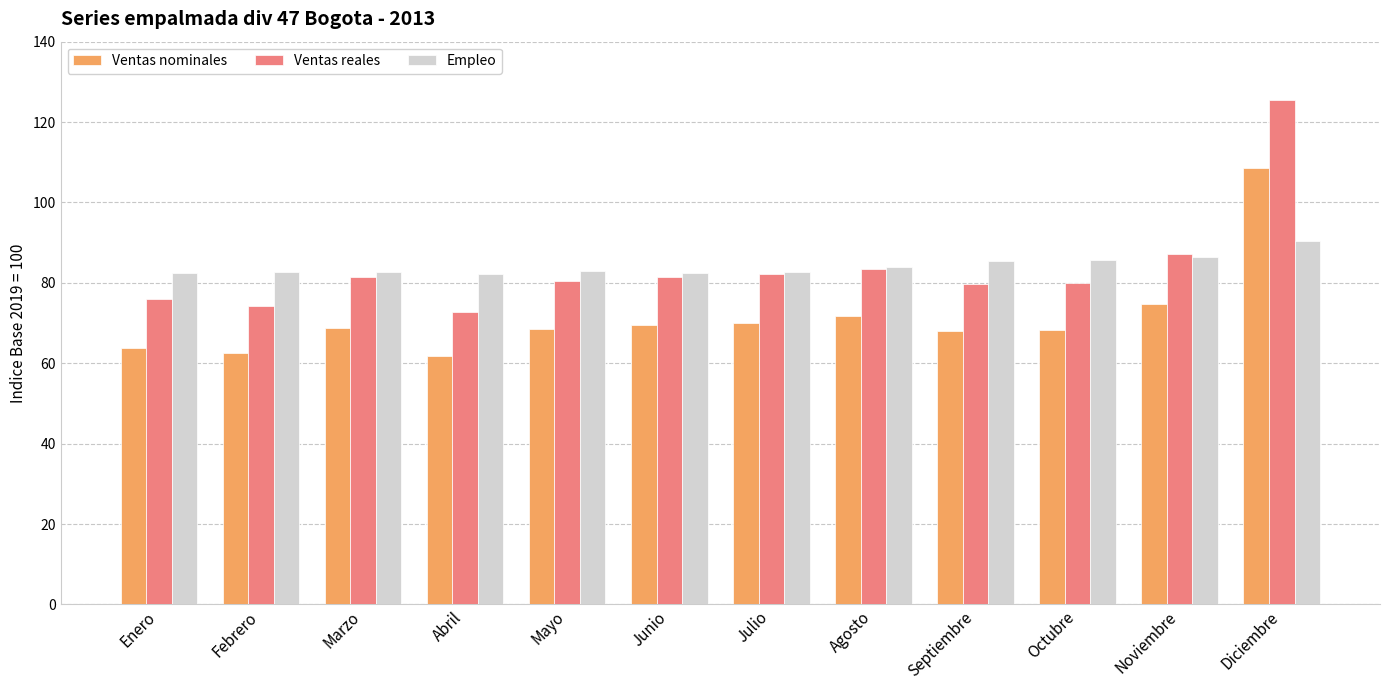

What is the minimum value shown in the chart?

61.7